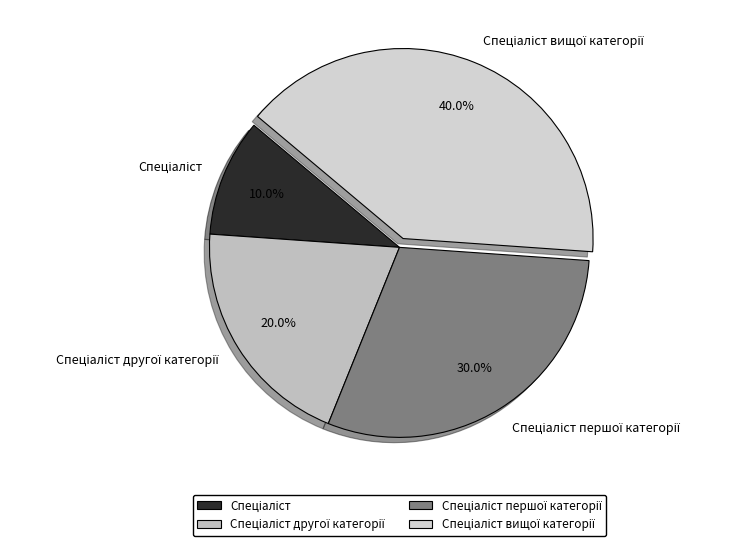

Does any single category account for the majority?

No